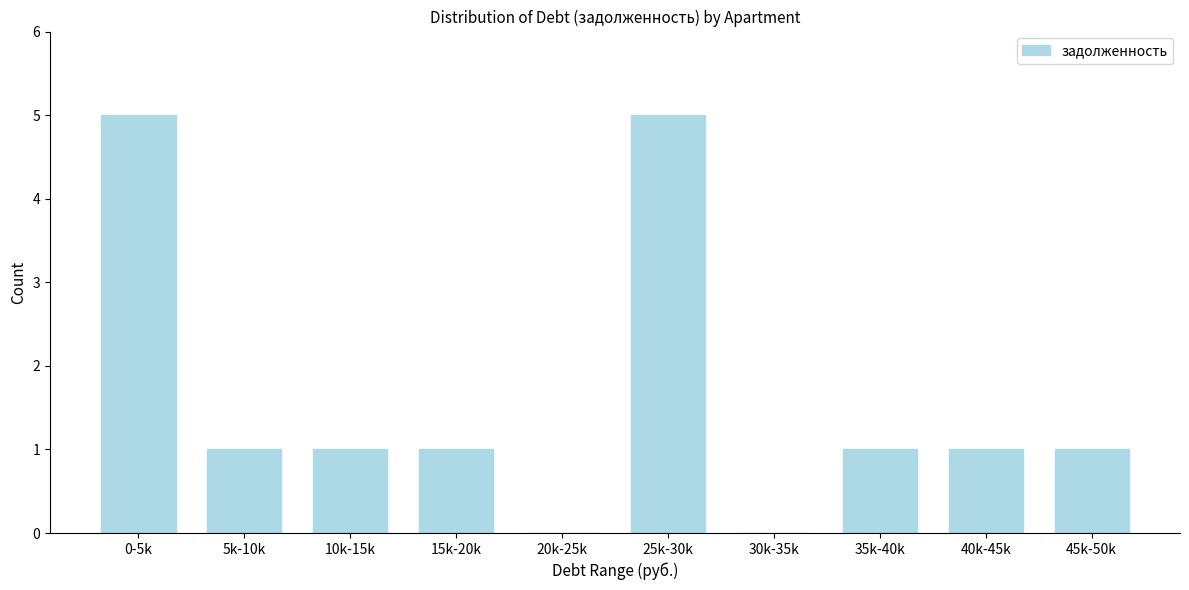

Reading right to left, list all the values displayed in this chart.

45k-50k=1	40k-45k=1	35k-40k=1	30k-35k=0	25k-30k=5	20k-25k=0	15k-20k=1	10k-15k=1	5k-10k=1	0-5k=5